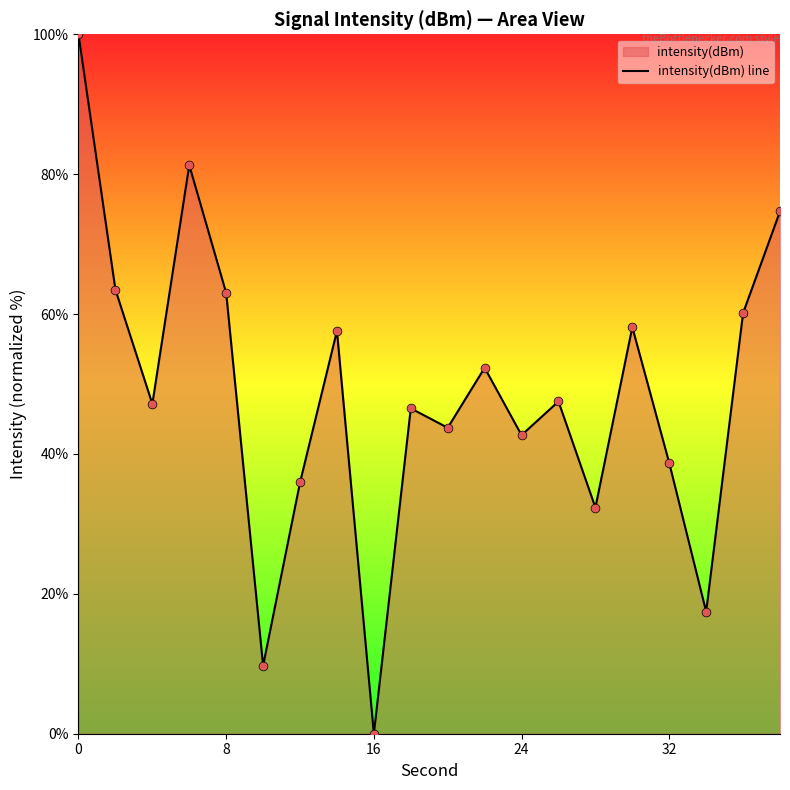

What is the difference between the maximum and minimum values?

100.0